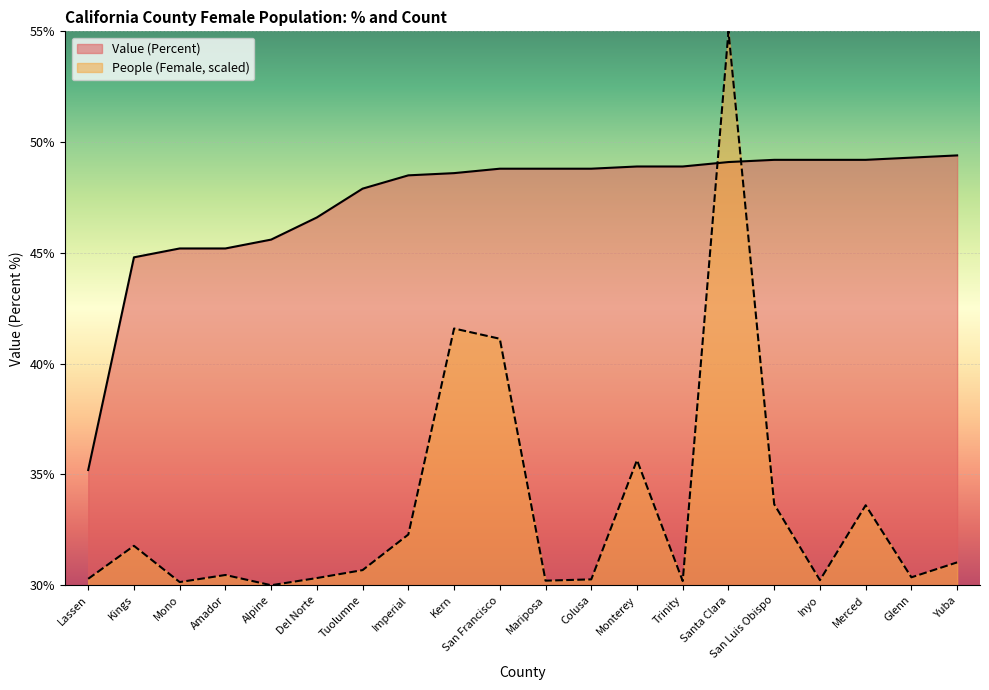

True or false: People (Female, scaled) and Value (Percent) cross at least once.

True